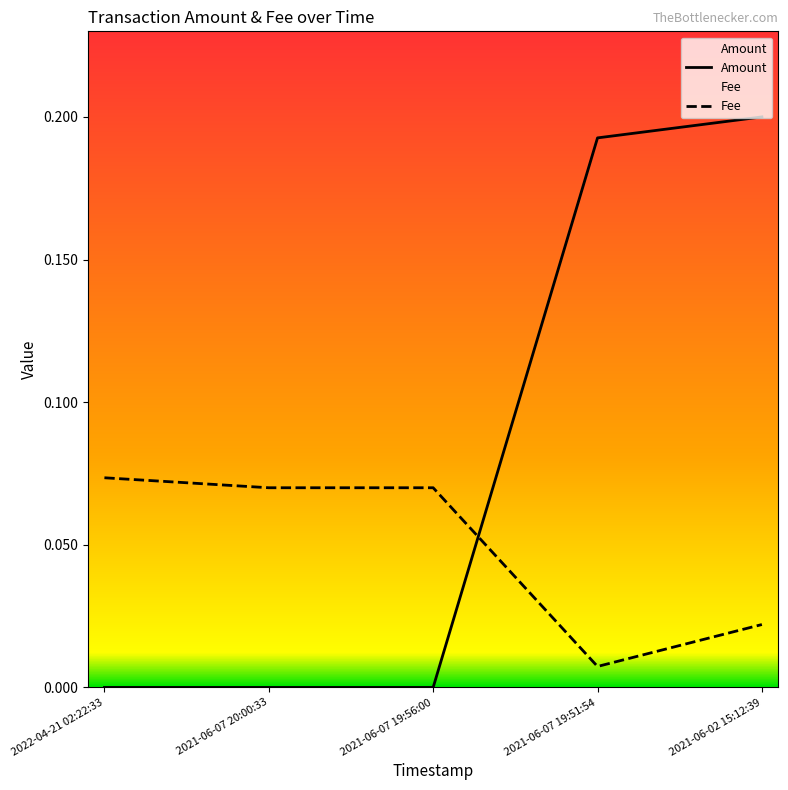

True or false: Amount and Fee intersect in this chart.

True